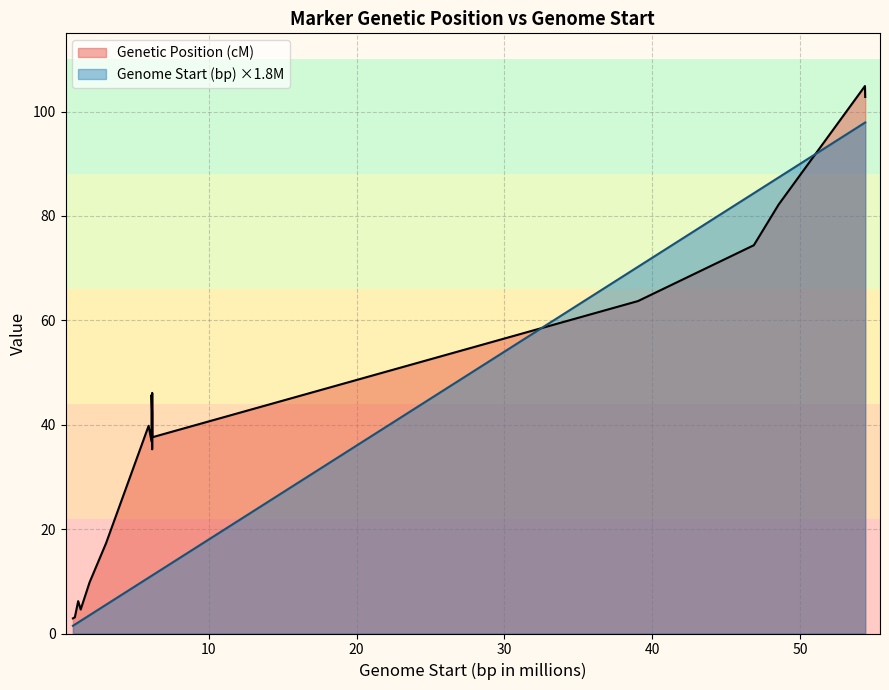

True or false: Genetic Position (cM) and Genome Start (bp) ×1.8M intersect in this chart.

True